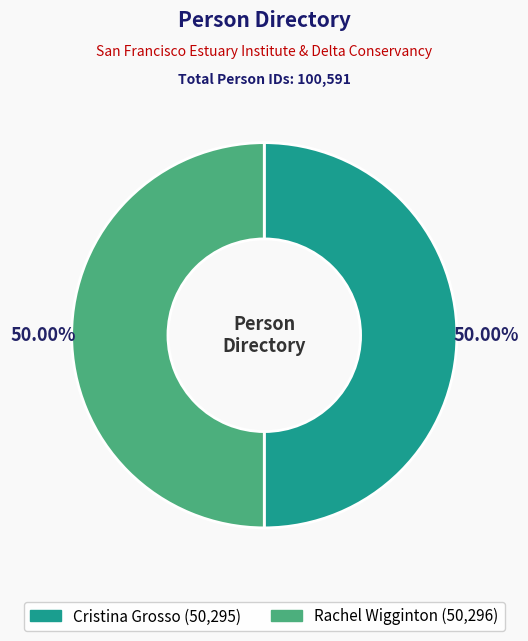

What is the ratio of the value at Cristina Grosso to the value at Rachel Wigginton?

1.0